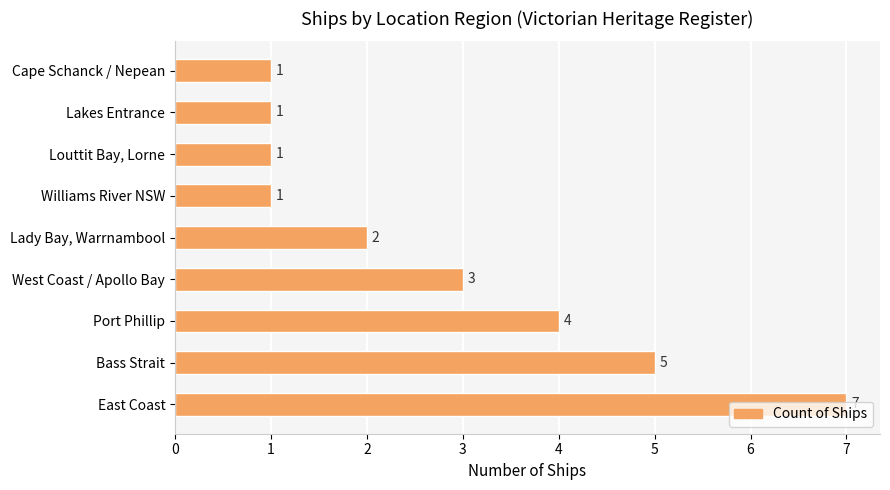

Count the number of data series in this chart.

1